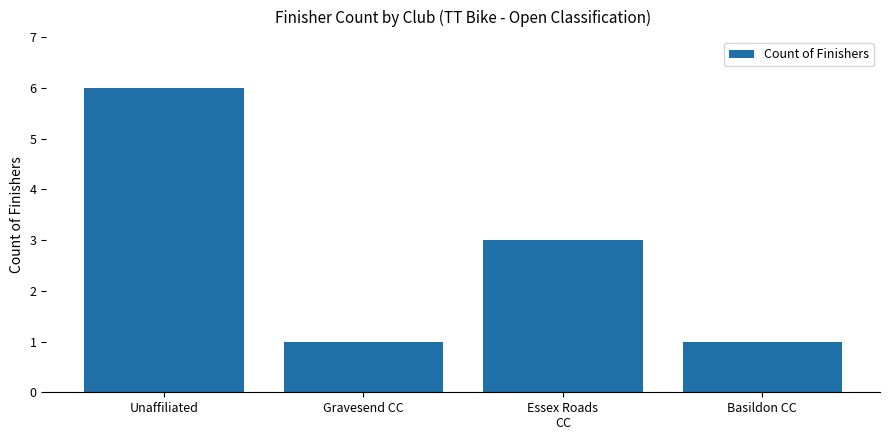

What is the ratio of the value at Basildon CC to the value at Gravesend CC?

1.0